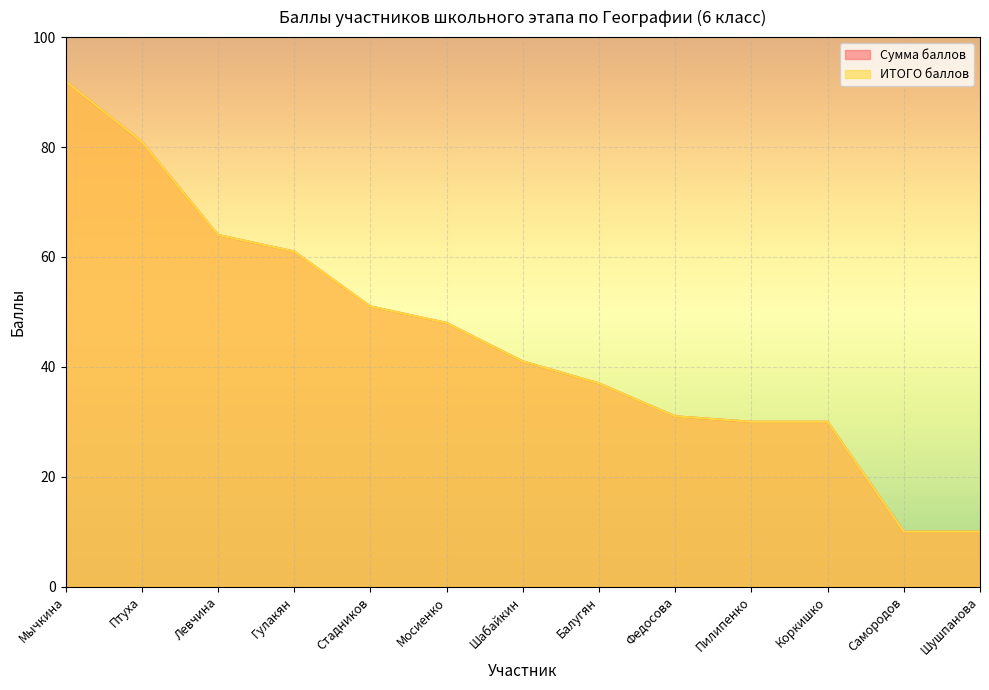

What is the sum of the ИТОГО баллов values at Самородов and Федосова?

41